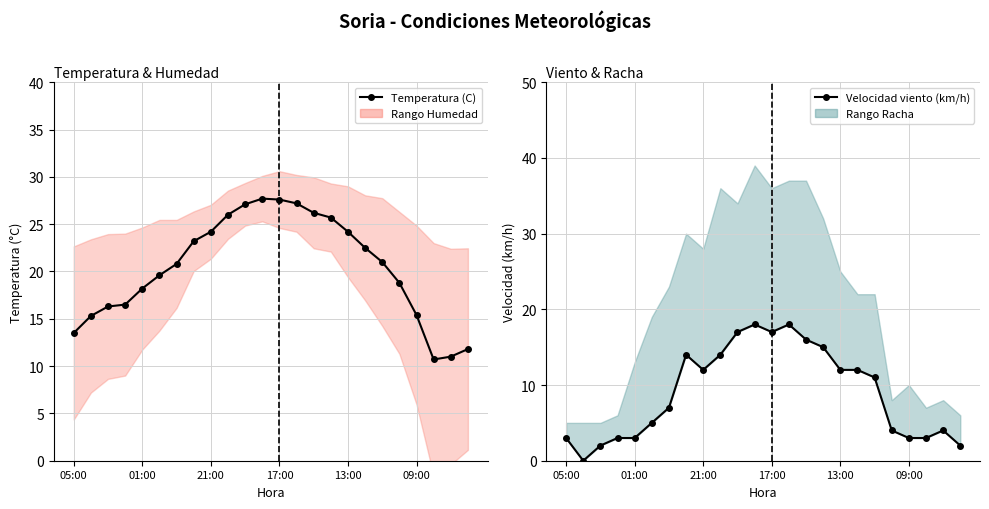

The value of Temperatura (C) at 9 is 26.0. True or false?

True